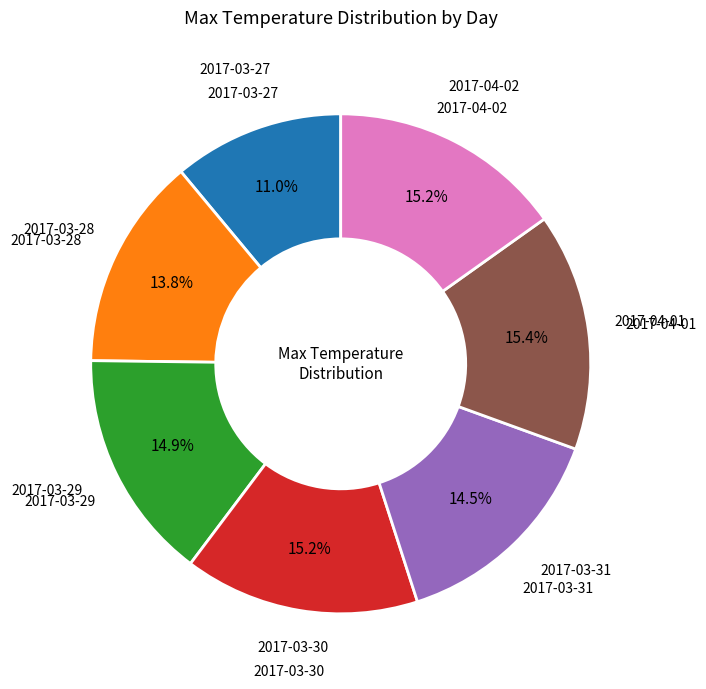

How many segments does this pie chart have?

7